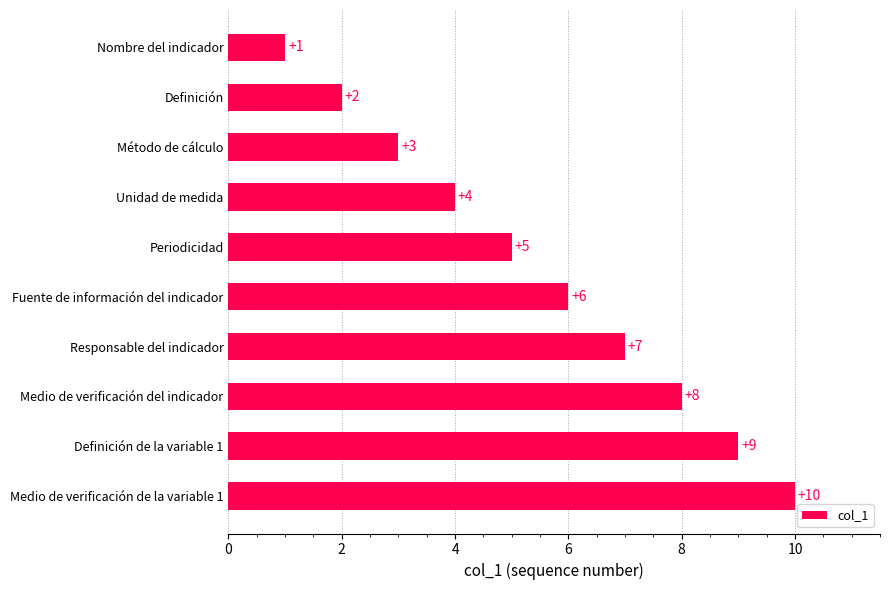

Rank the categories by value from highest to lowest.

Medio de verificación de la variable 1, Definición de la variable 1, Medio de verificación del indicador, Responsable del indicador, Fuente de información del indicador, Periodicidad, Unidad de medida, Método de cálculo, Definición, Nombre del indicador